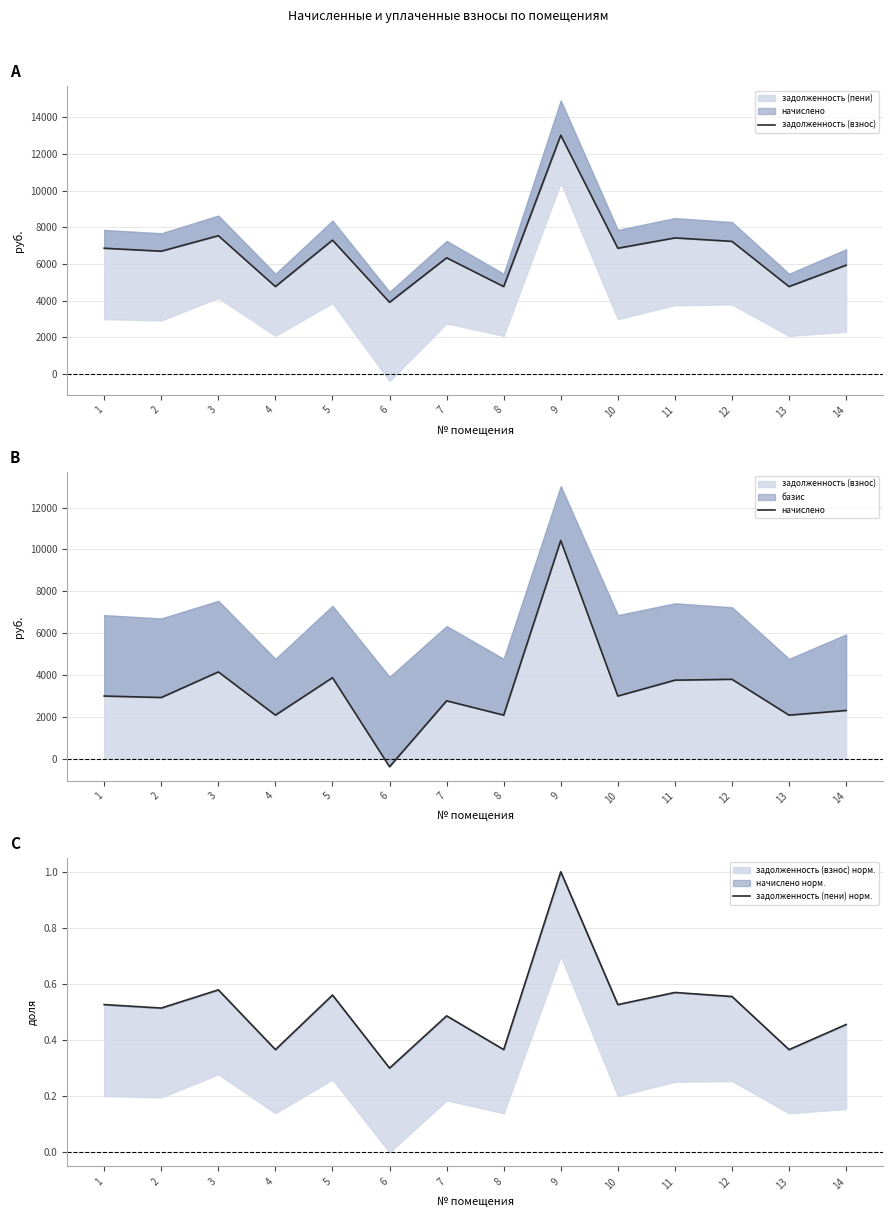

Which category has the lowest value in the задолженность (пени) норм. series?

6